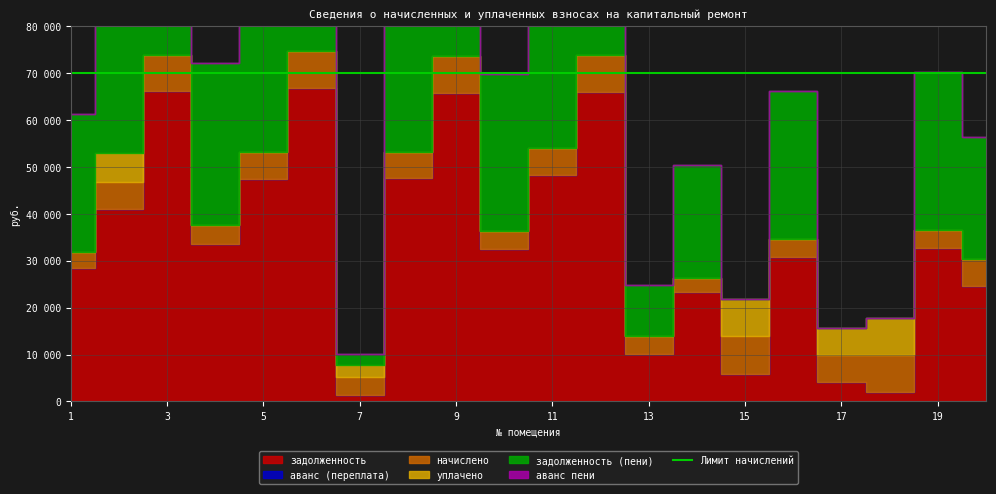

Where is аванс пени nearest to the value 0?

1